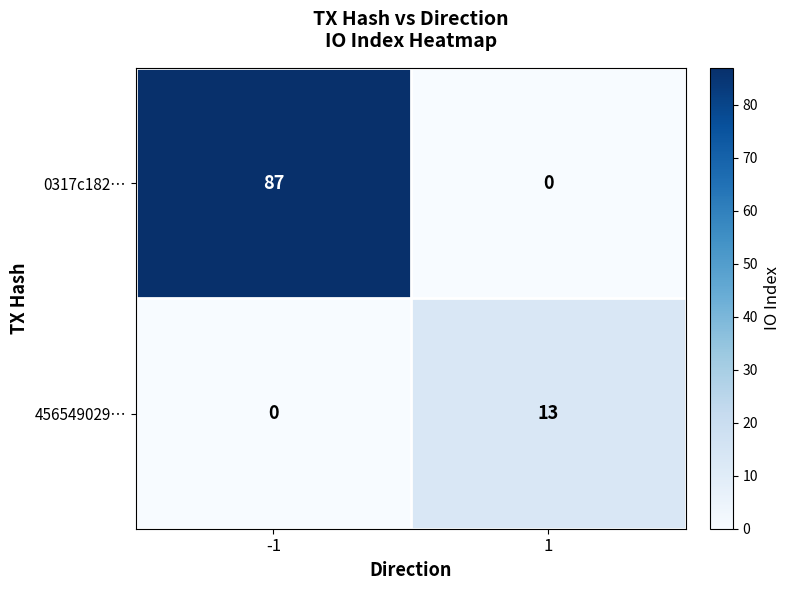

What is the difference between the 456549029… values at 1 and -1?

13